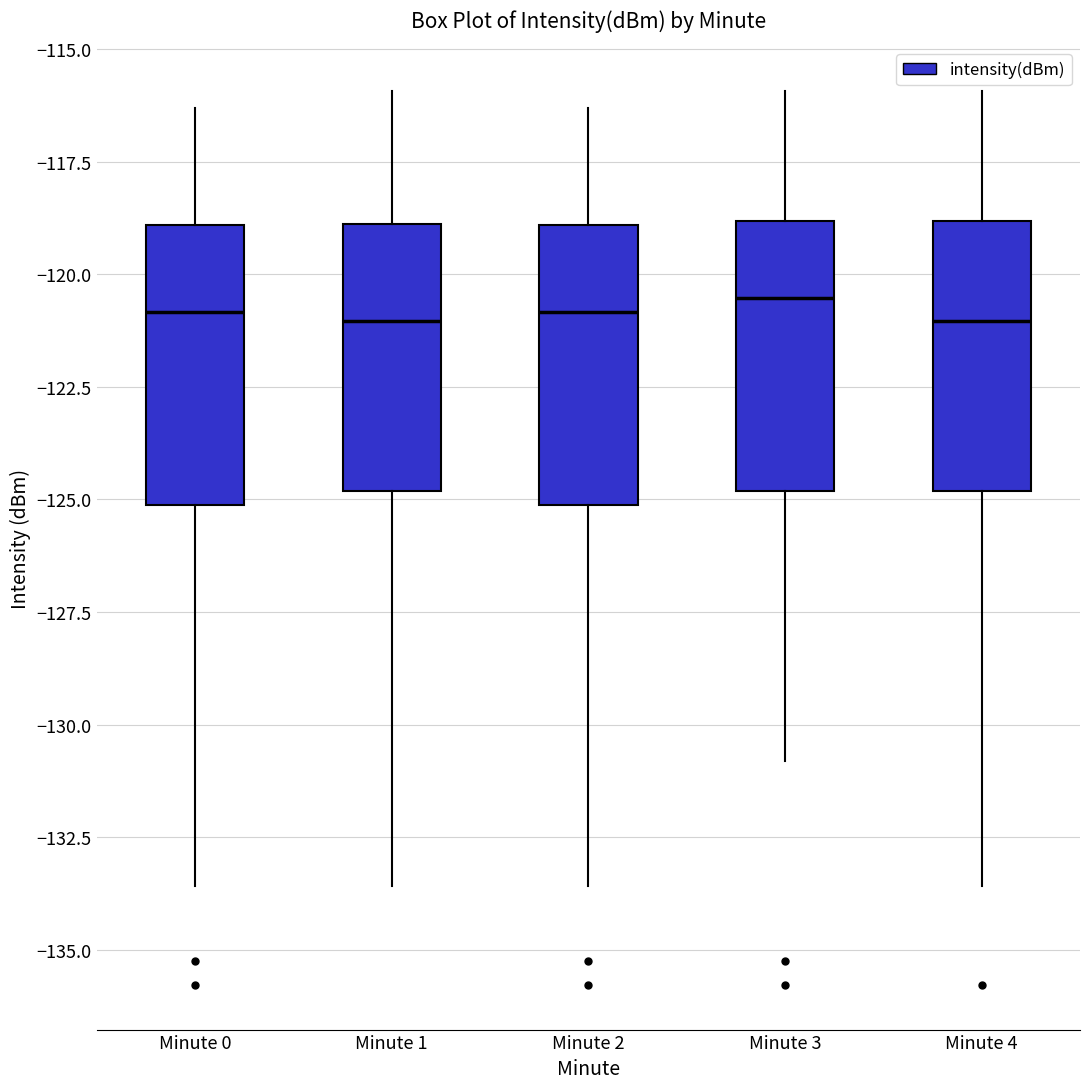

Reading left to right, transcribe this box plot: for each box, give where its median line is, the range the box spans, and where its two whiskers end, as read against the y-axis. The values are not printed on the chart, so give them approximately, as read against the axis.

Minute 0: median -121.0, box -125.0 to -119.0, whiskers -133.5 to -116.5
Minute 1: median -121.0, box -125.0 to -119.0, whiskers -133.5 to -116.0
Minute 2: median -121.0, box -125.0 to -119.0, whiskers -133.5 to -116.5
Minute 3: median -120.5, box -125.0 to -119.0, whiskers -131.0 to -116.0
Minute 4: median -121.0, box -125.0 to -119.0, whiskers -133.5 to -116.0